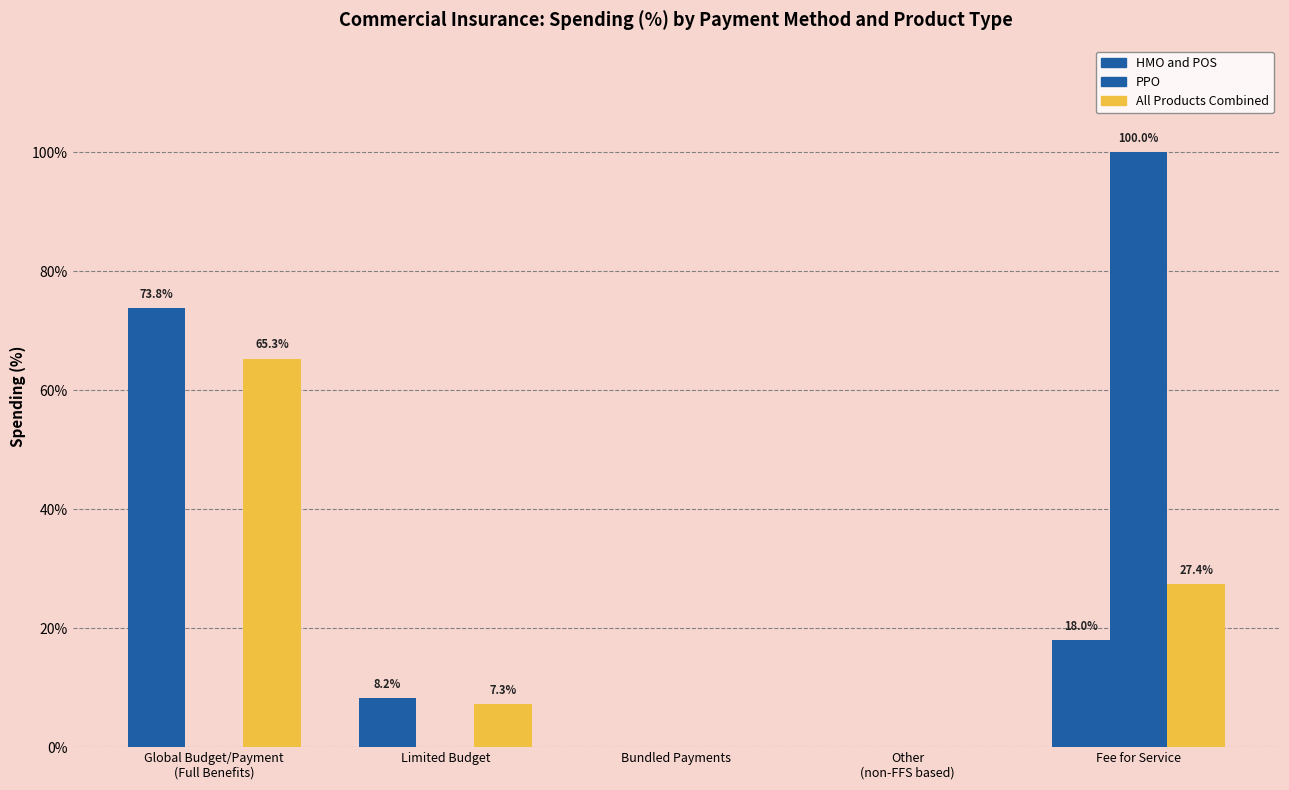

True or false: PPO has a value of 1.4 at Fee for Service.

False